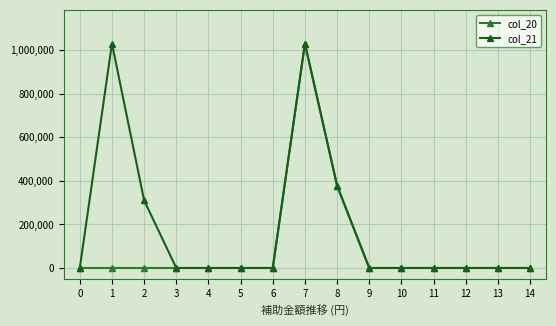

How many lines are shown in the chart?

2